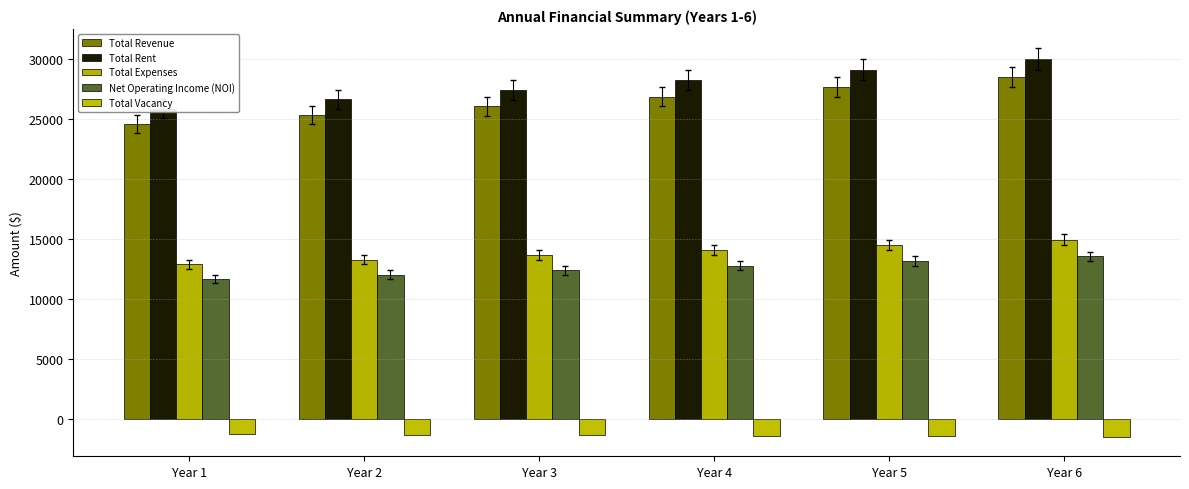

Where is Total Rent nearest to the value 27934?

Year 4